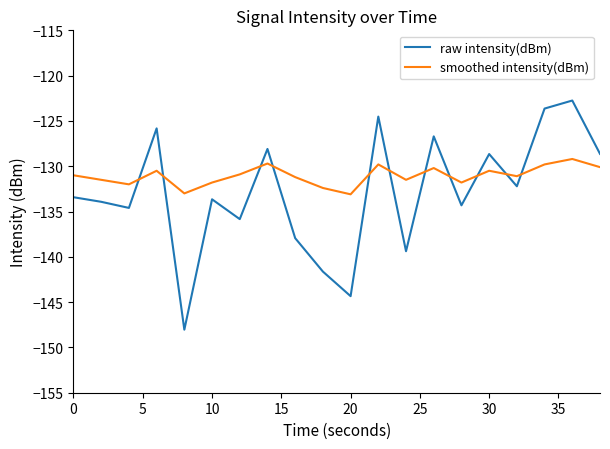

Rank the series by their average value, from lowest to highest.

raw intensity(dBm), smoothed intensity(dBm)